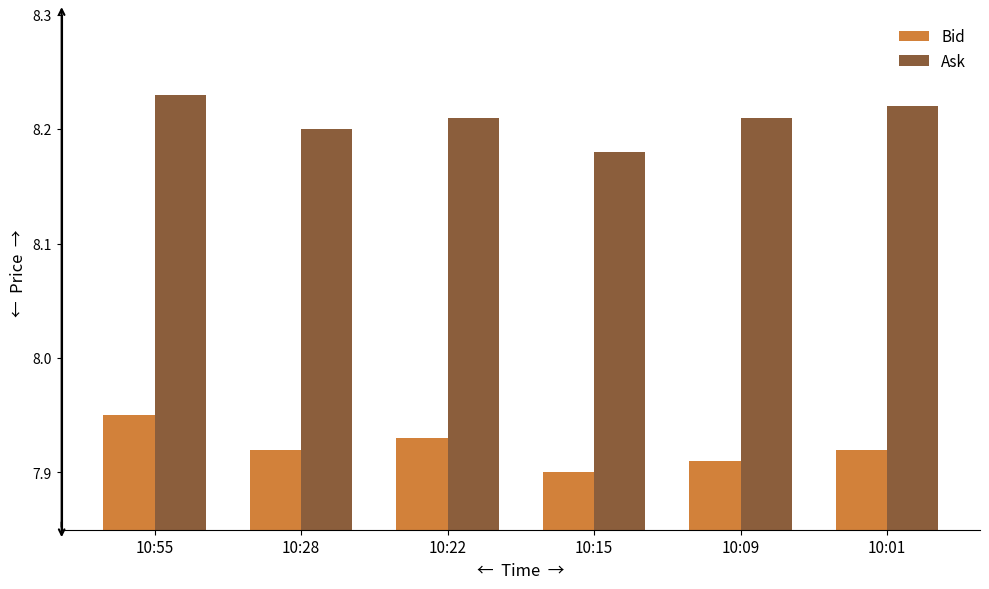

What is the difference between the highest and lowest values at 10:01?

0.3